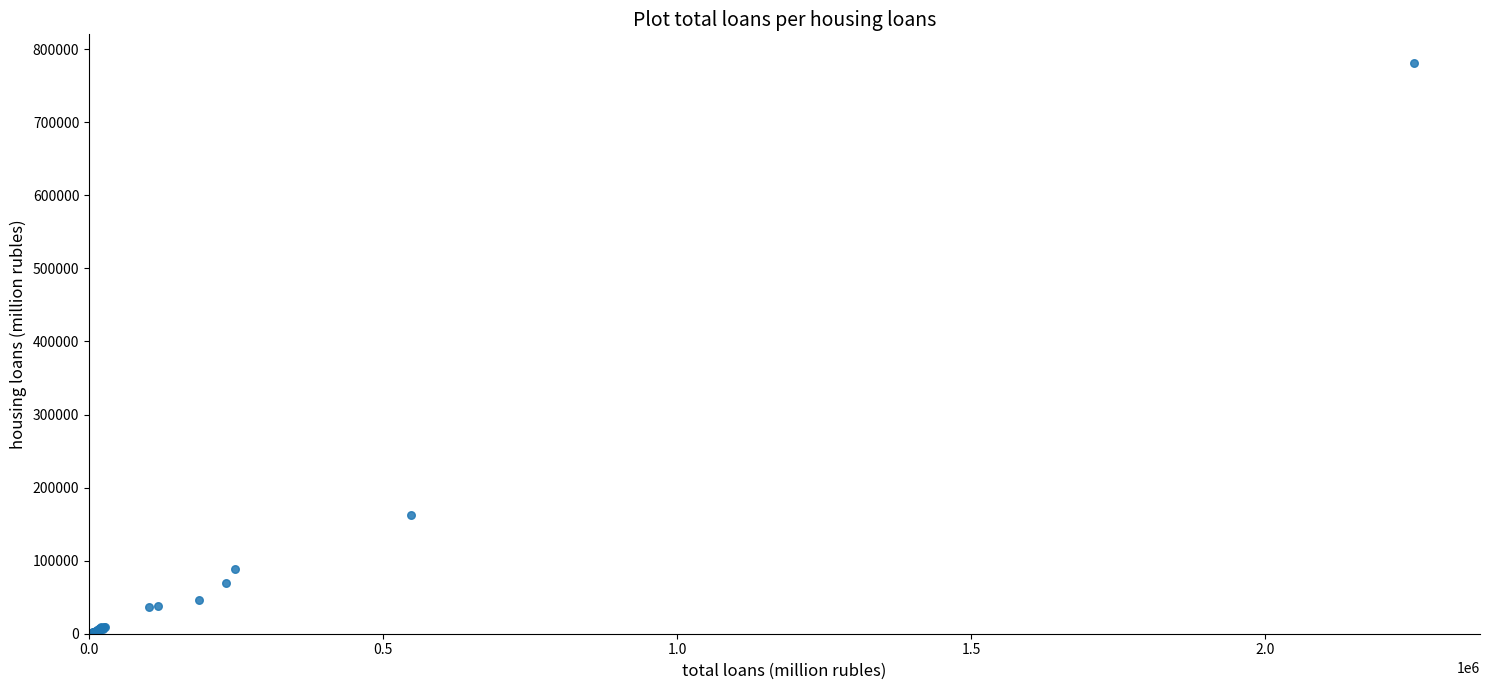

What Y value in the scatter plot is closest to 391518?

162348.0